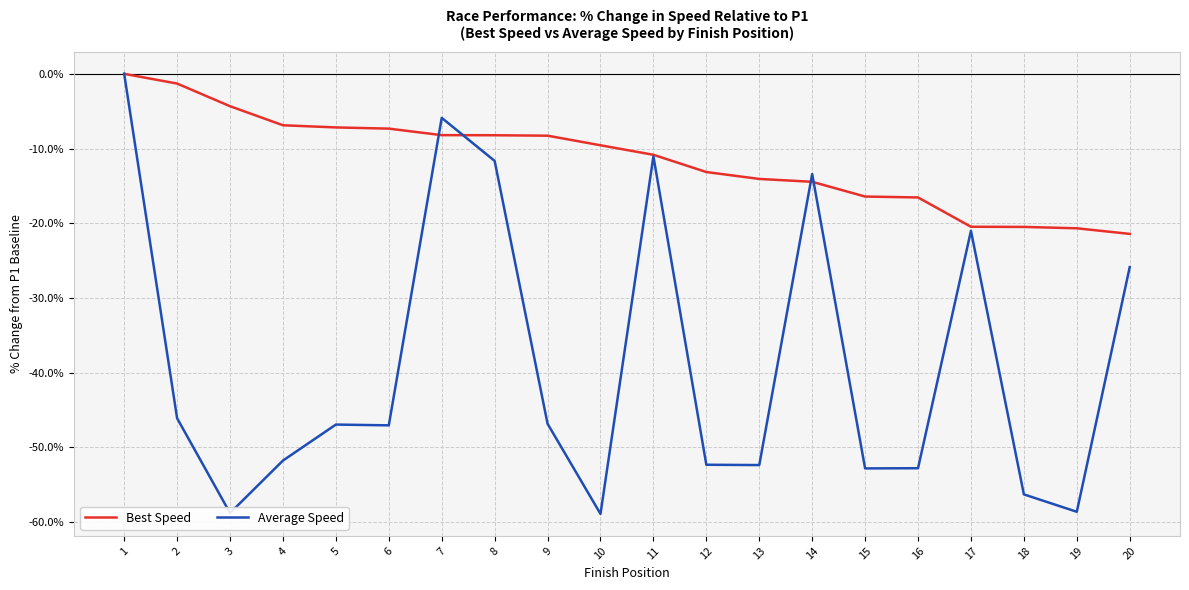

At which label is Average Speed closest to -29?

20